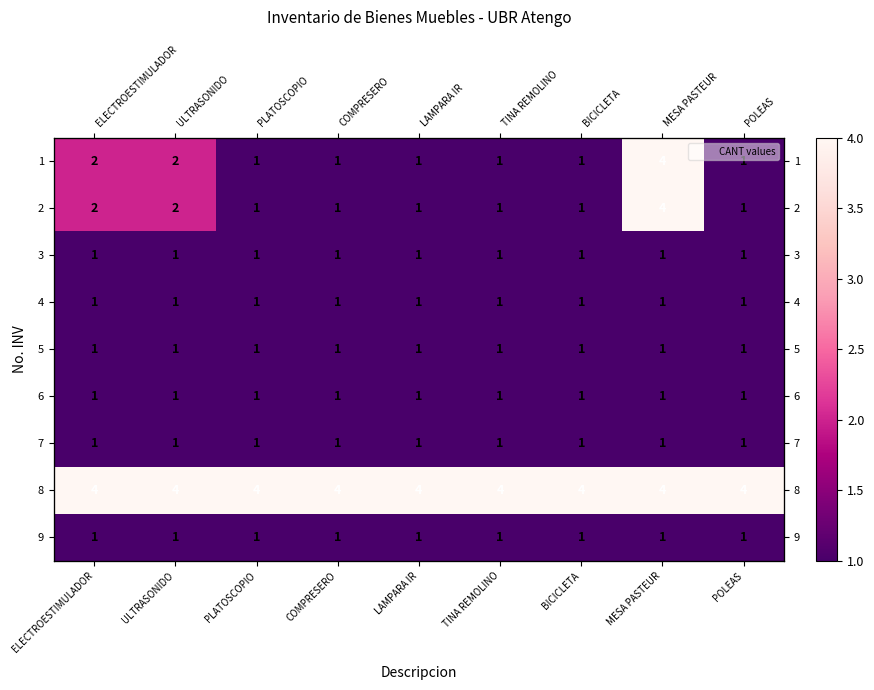

True or false: 8 has a value of 1 at PLATOSCOPIO.

False